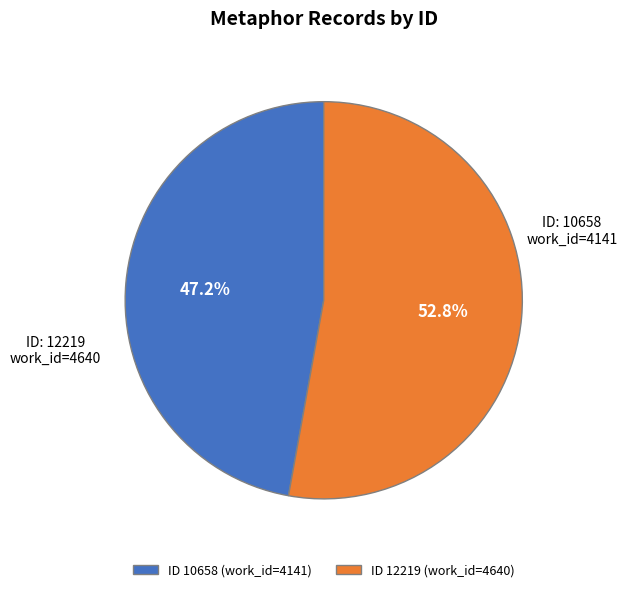

Which has a higher value, ID 10658 (work_id=4141) or ID 12219 (work_id=4640)?

ID 12219 (work_id=4640)